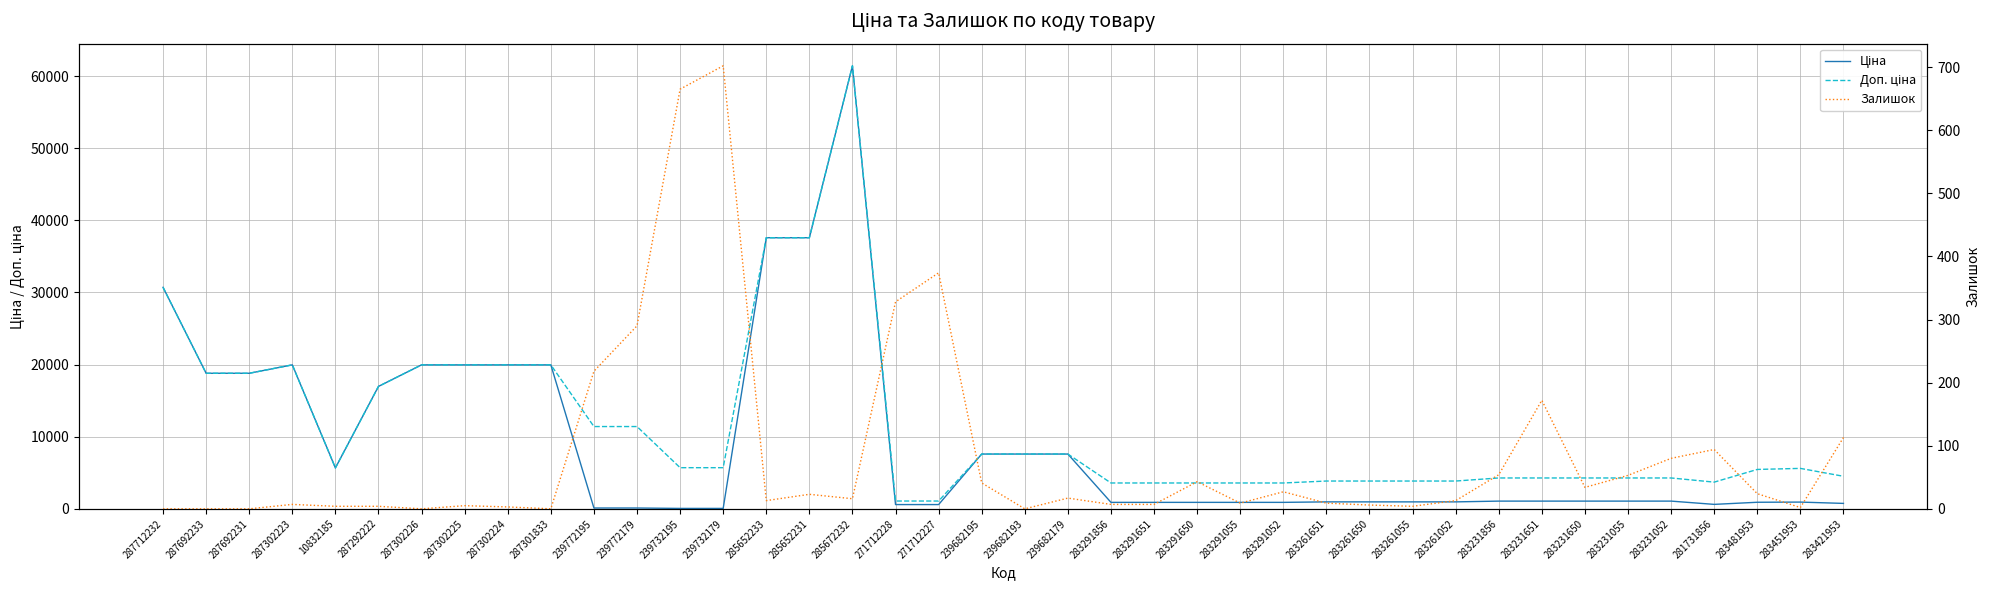

At which category does Доп. ціна reach its first local peak?

287302223